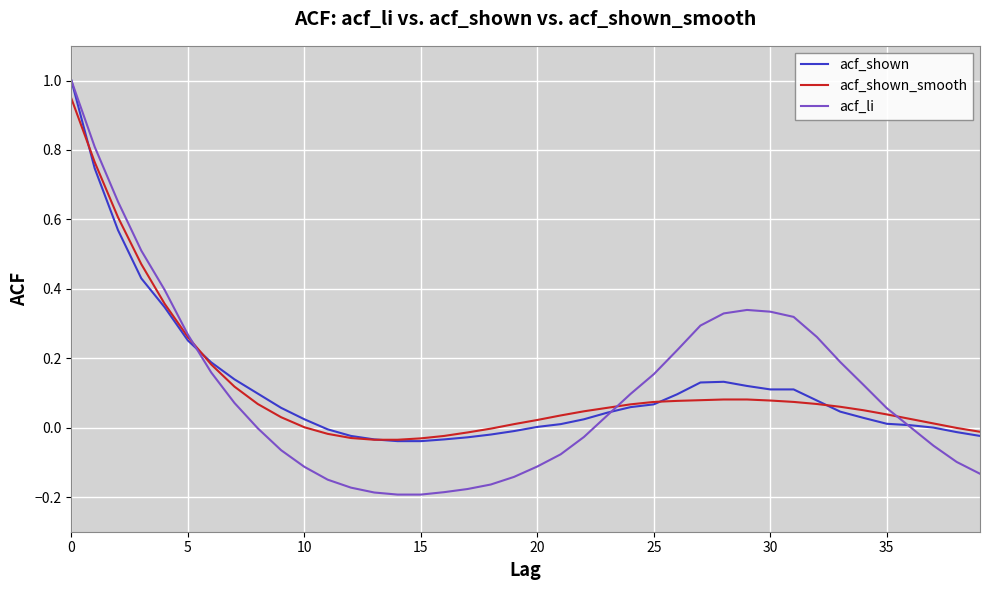

What is the difference between the maximum and second lowest values in the acf_shown series?

1.0